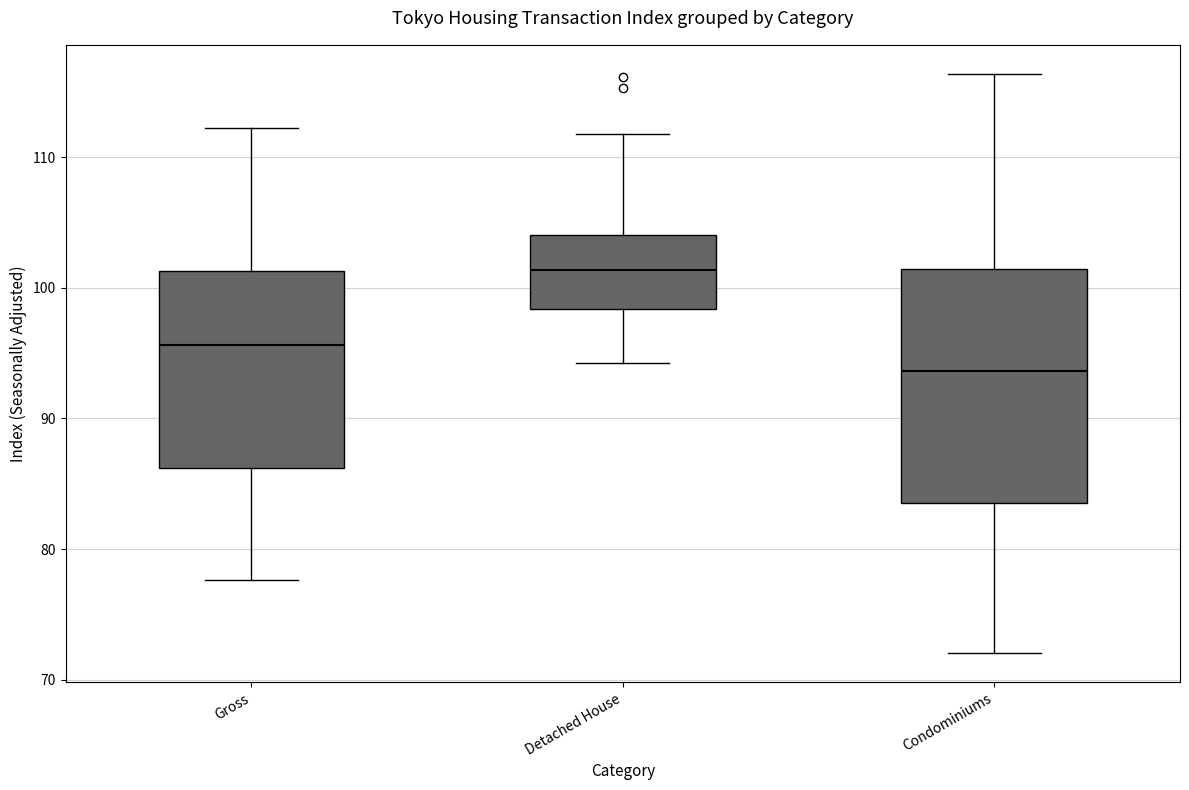

Which box has the highest median line?

Detached House